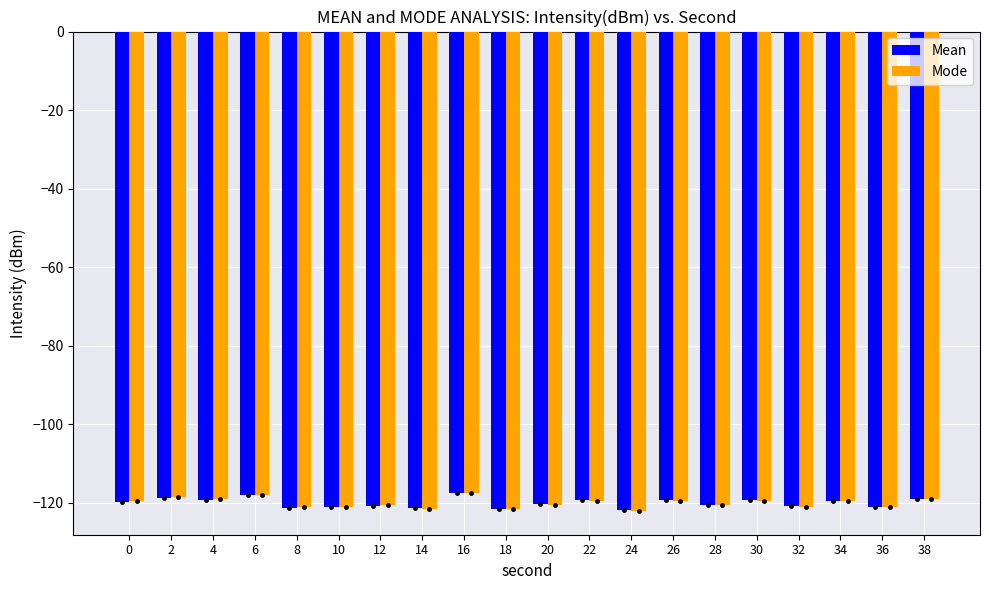

What is the highest value of the Mode series?

-117.5